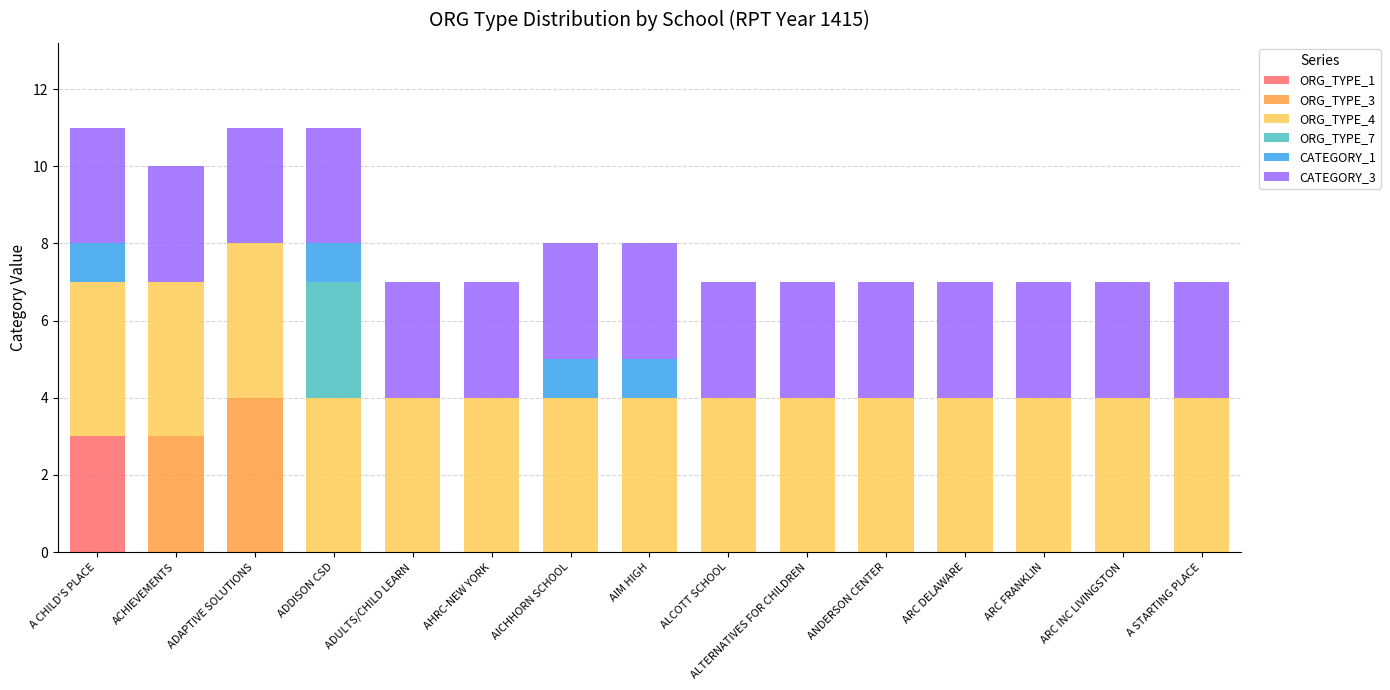

What is the total value across all series at ACHIEVEMENTS?

10